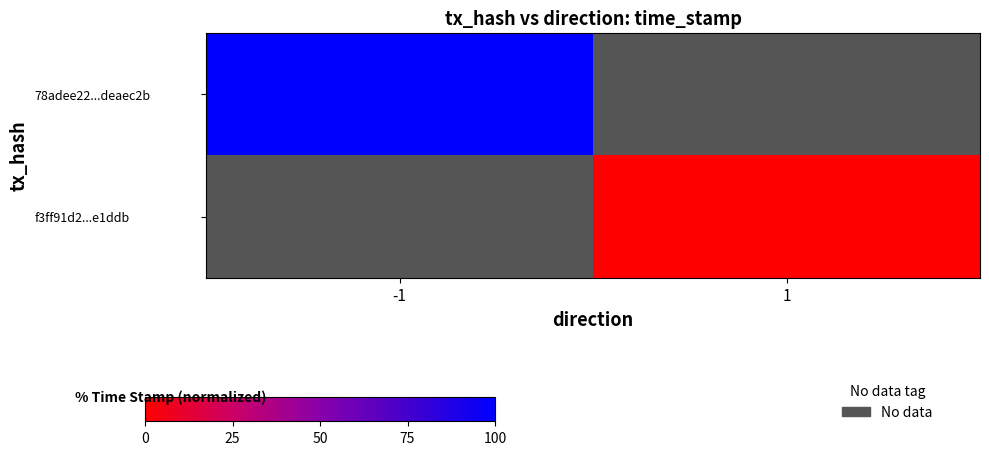

Which category has the lowest value across all series?

1